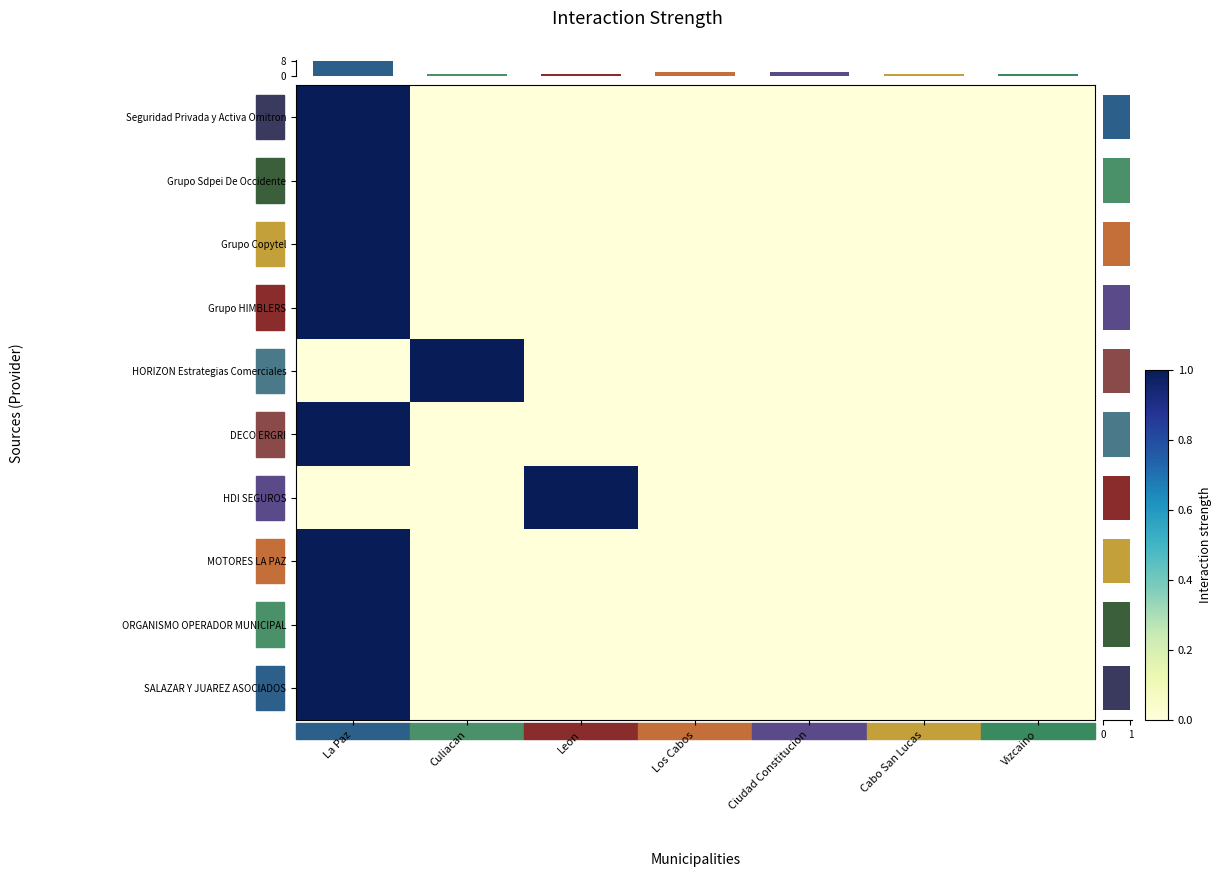

Rank the series by their maximum value, from lowest to highest.

Seguridad Privada y Activa Omitron, Grupo Sdpei De Occidente, Grupo Copytel, Grupo HIMBLERS, HORIZON Estrategias Comerciales, DECO ERGRI, HDI SEGUROS, MOTORES LA PAZ, ORGANISMO OPERADOR MUNICIPAL, SALAZAR Y JUAREZ ASOCIADOS